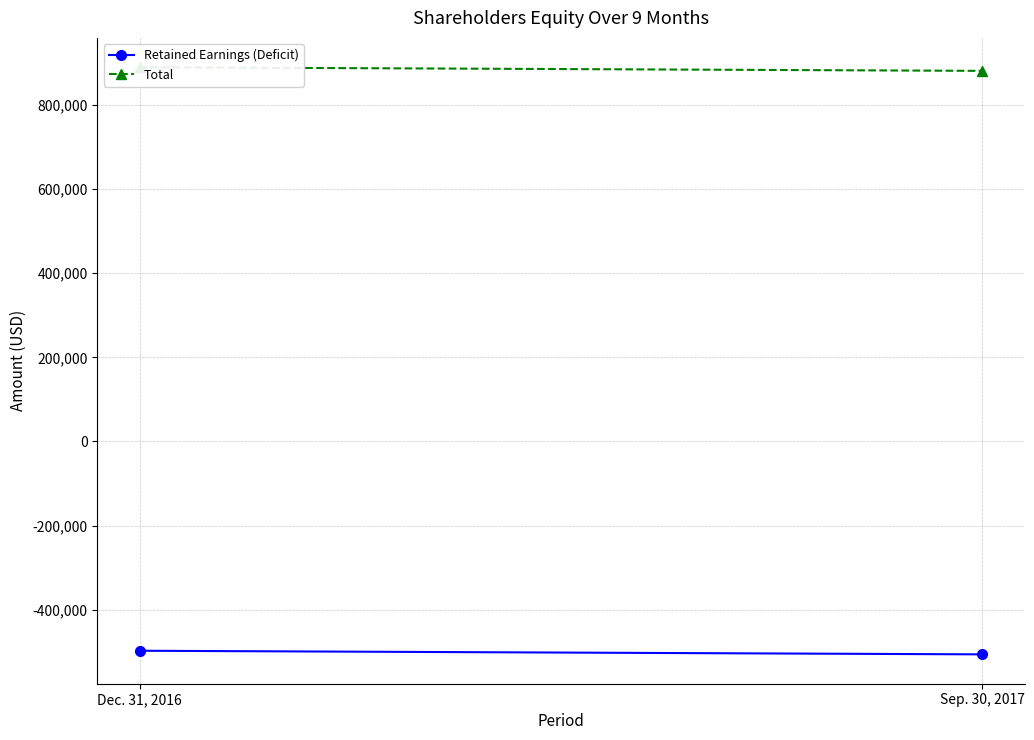

What is the label of the 1st point from the left?

Dec. 31, 2016